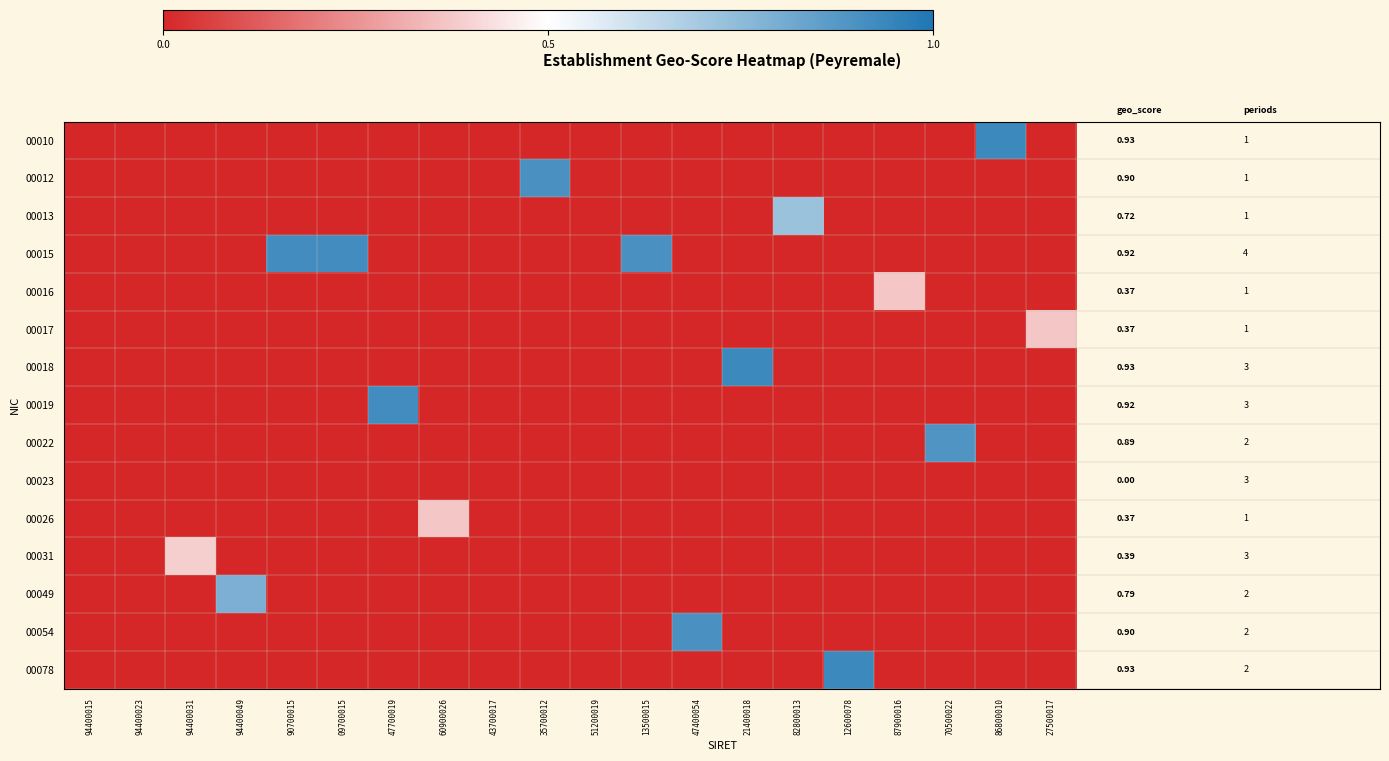

Which category has the highest value in the 00026 series?

60900026